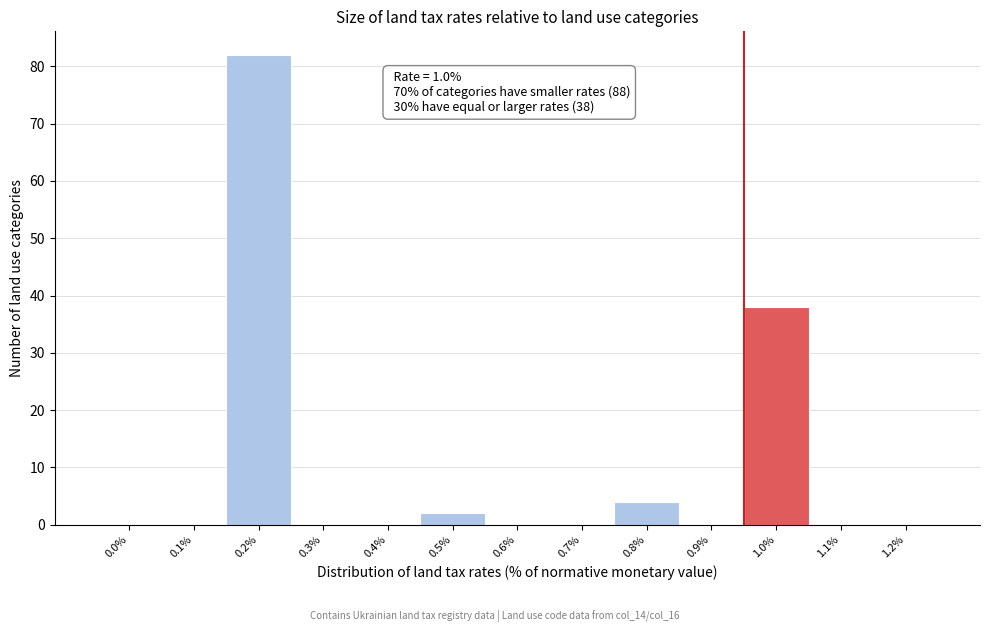

Reading right to left, extract all data points from this chart.

1.2%=0	1.1%=0	1.0%=38	0.9%=0	0.8%=4	0.7%=0	0.6%=0	0.5%=2	0.4%=0	0.3%=0	0.2%=82	0.1%=0	0.0%=0